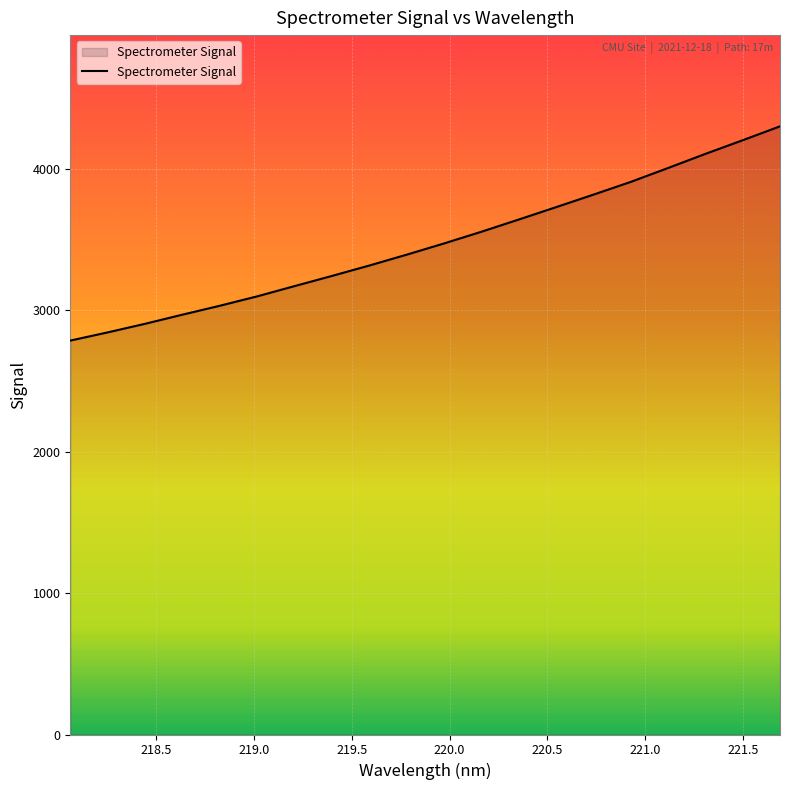

What is the difference between the maximum and minimum values?

1515.6